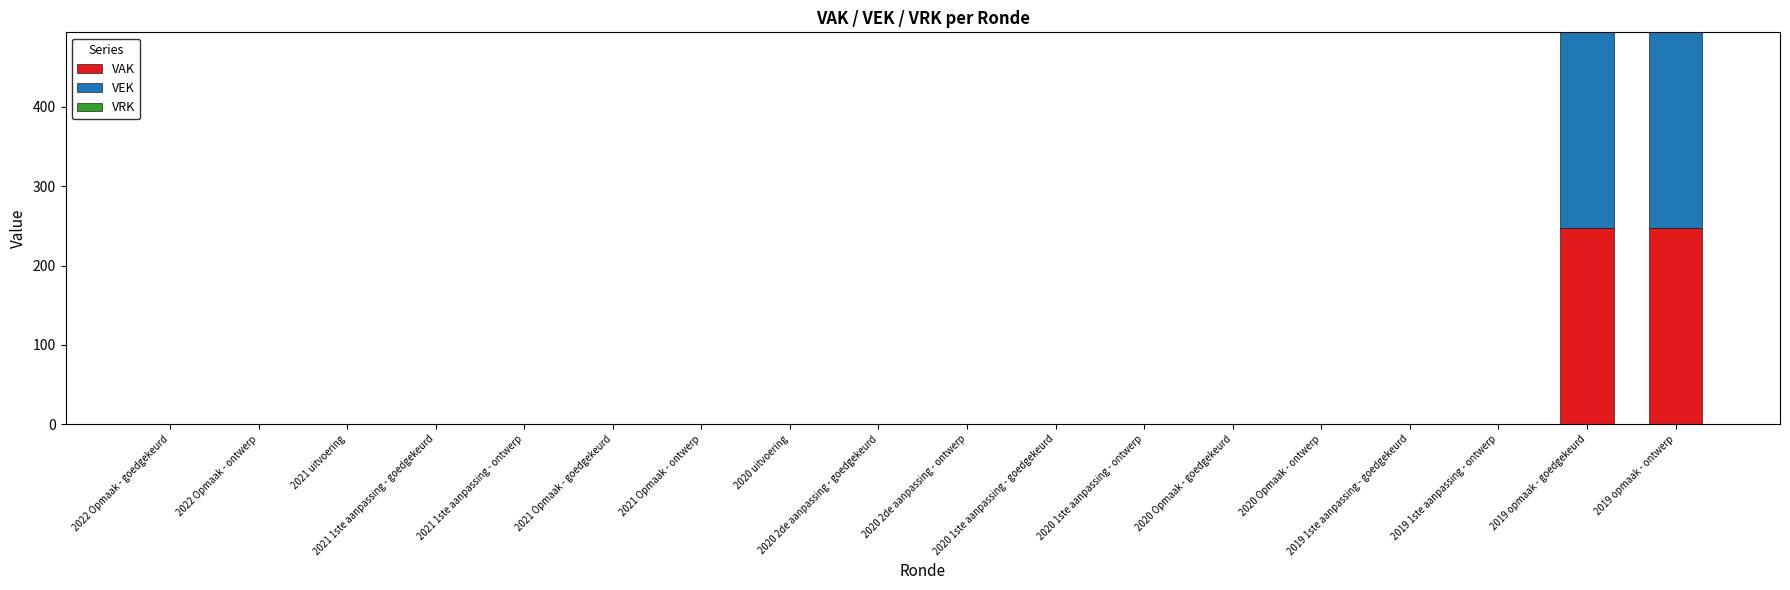

What is the maximum value for VAK?

247